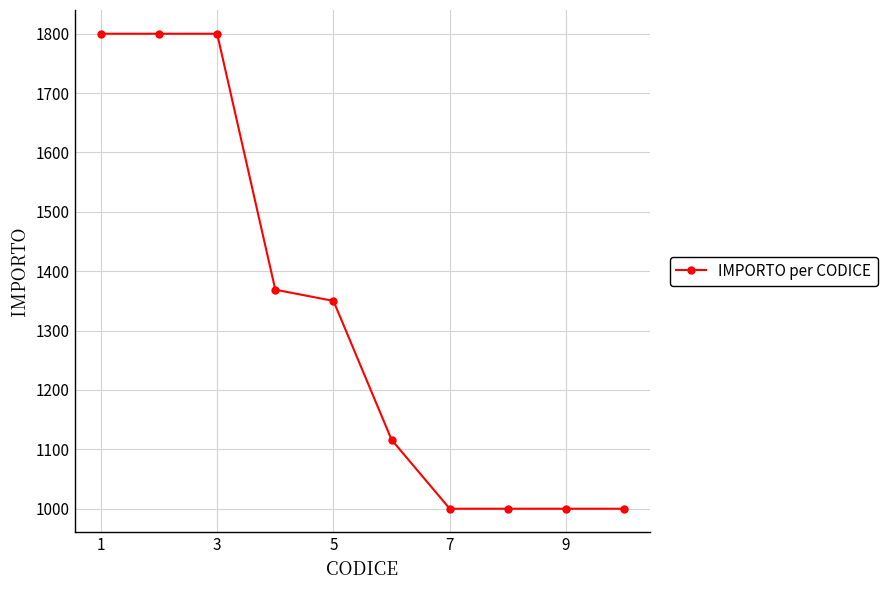

What is the greatest value displayed?

1800.0